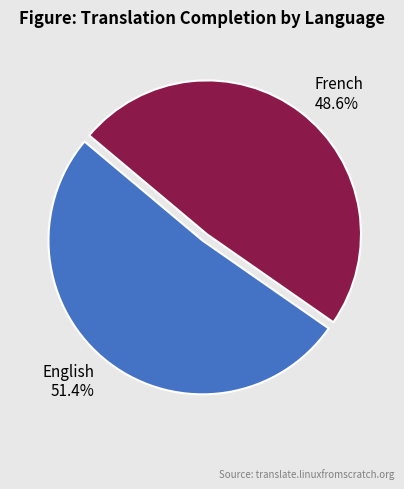

Is there any slice that represents more than half of the pie?

Yes